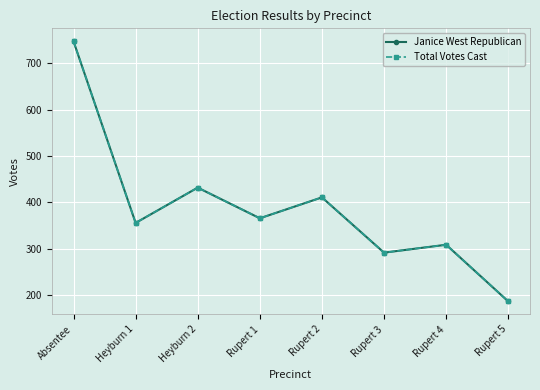

True or false: Janice West Republican has more than 0 interior local peaks.

True